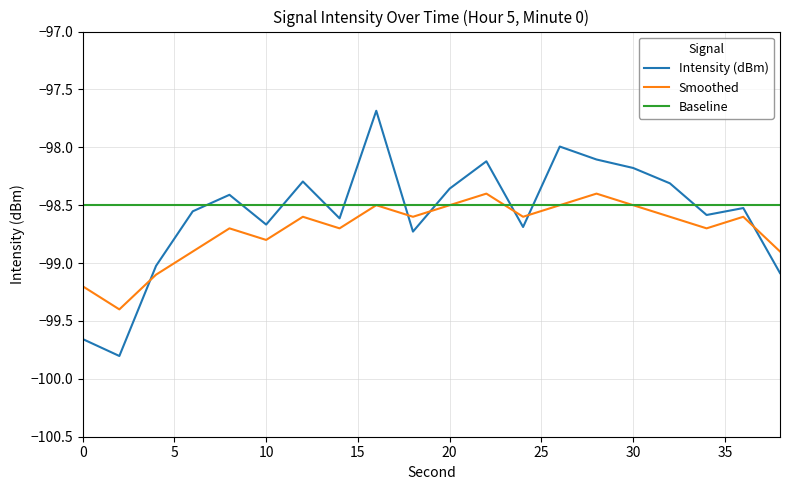

What is the sum of all Baseline values?

-1970.0